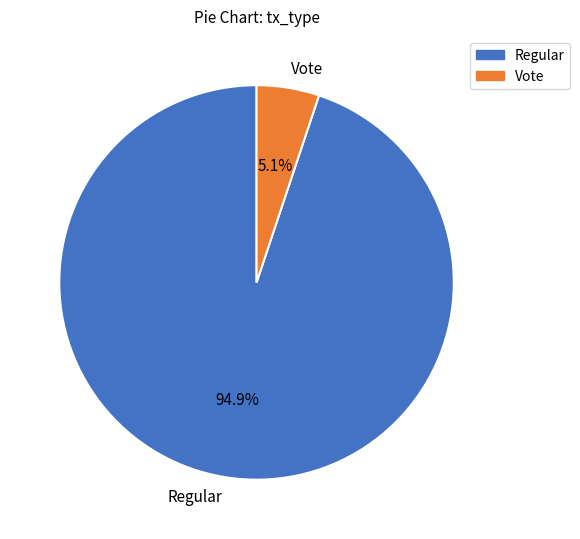

What percentage do Vote and Regular together represent?

100.0%